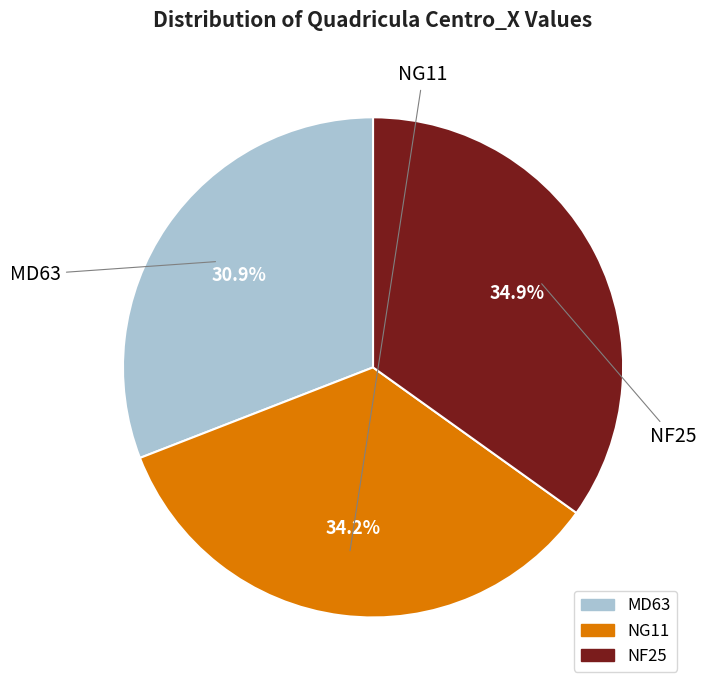

Is there a majority slice in this chart?

No